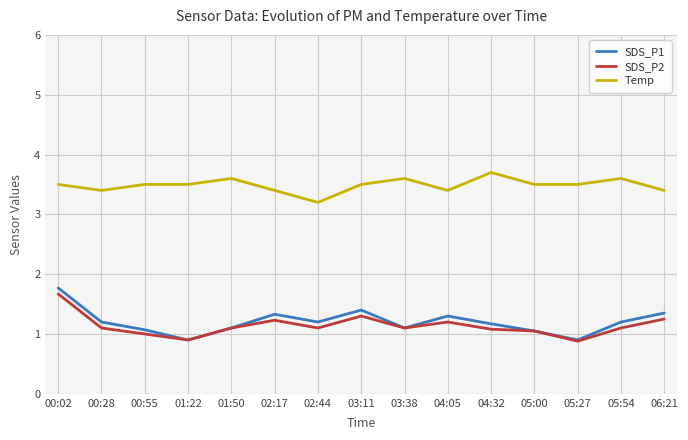

What is the maximum value for SDS_P2?

1.7